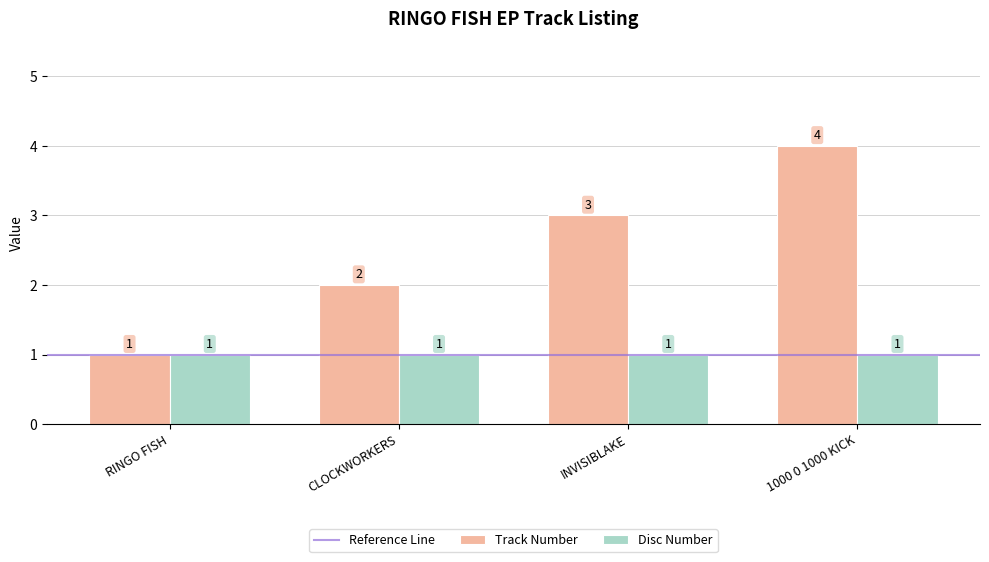

At INVISIBLAKE, list the series in order from largest to smallest.

Track Number, Disc Number